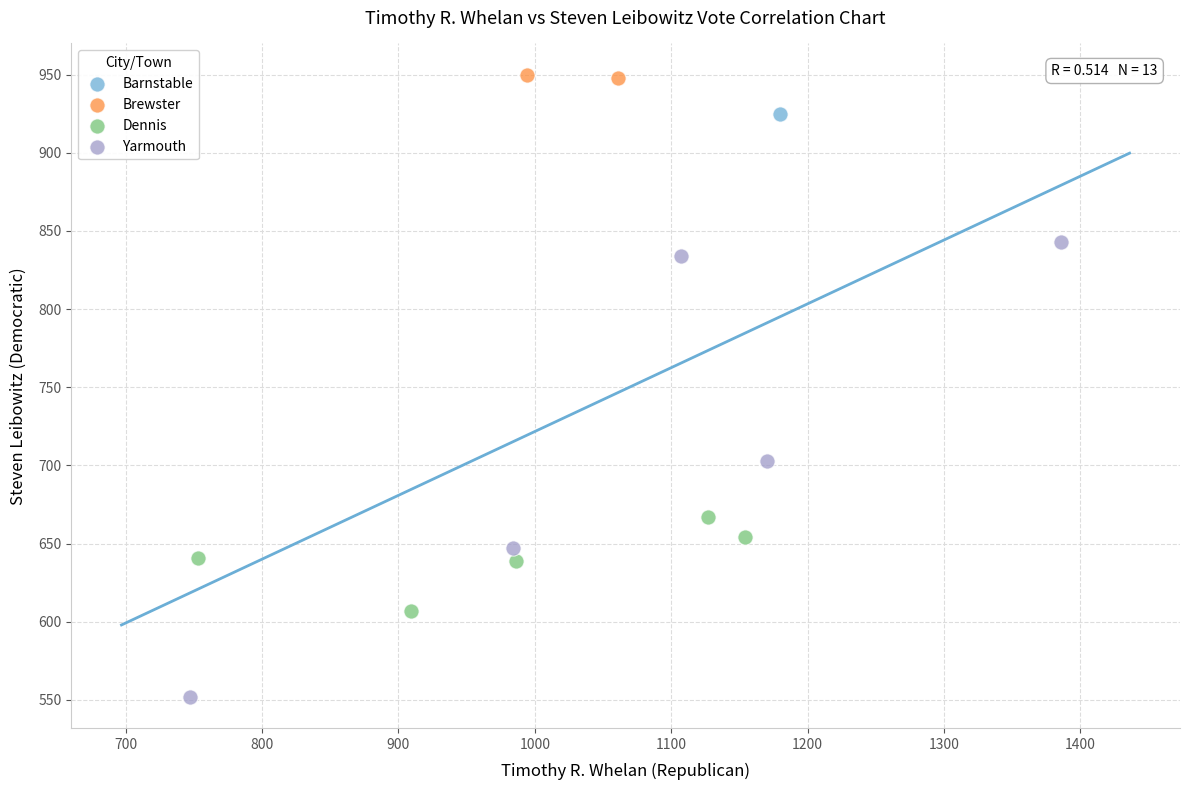

Which series contains the lowest Y value?

Yarmouth